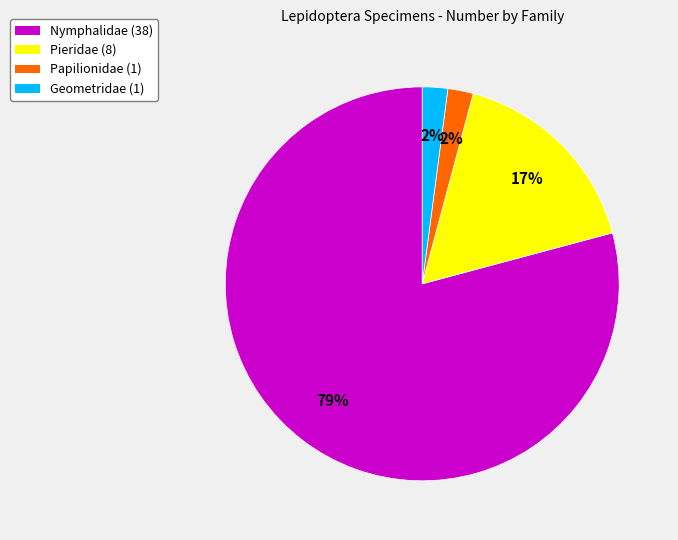

Approximately how many times larger is the value at Geometridae (1) compared to Papilionidae (1)?

1.0